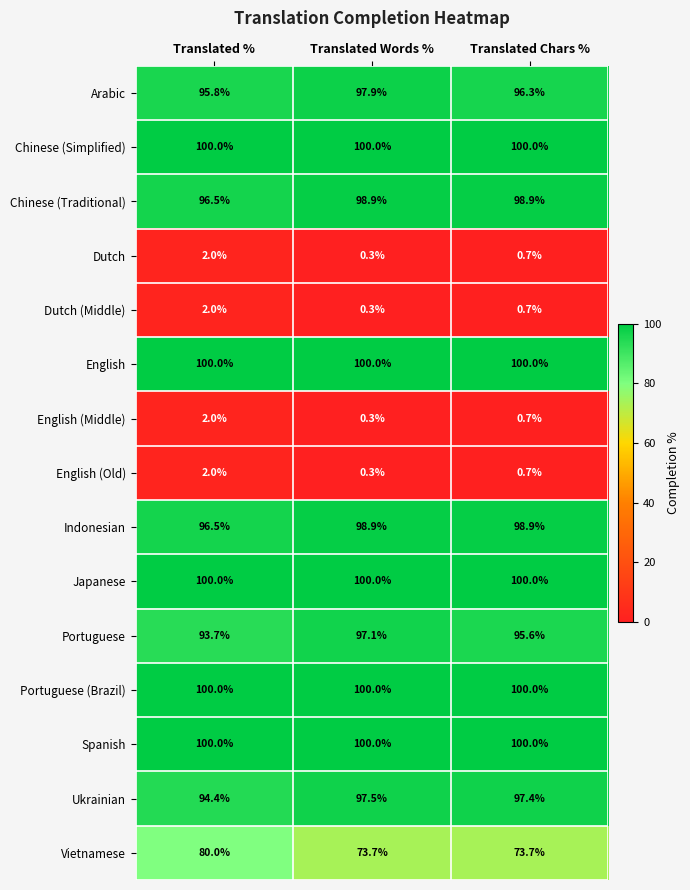

True or false: English has a value of 100.0 at Translated Chars %.

True